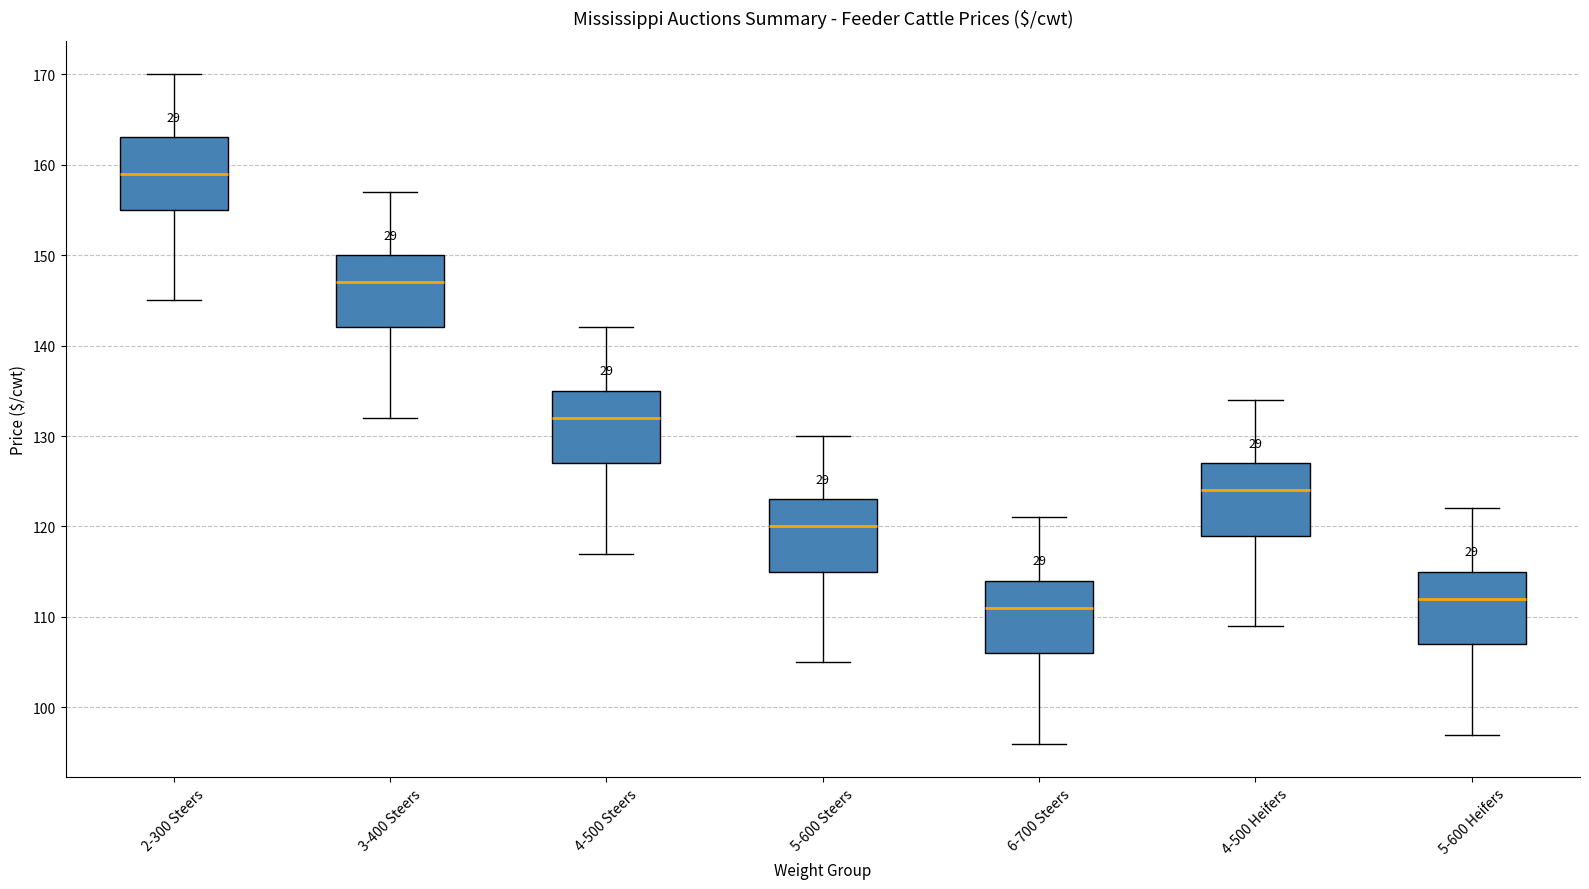

Reading left to right, transcribe this box plot: for each box, give where its median line is, the range the box spans, and where its two whiskers end, as read against the y-axis. The values are not printed on the chart, so give them approximately, as read against the axis.

2-300 Steers: median 159, box 155 to 163, whiskers 145 to 170
3-400 Steers: median 147, box 142 to 150, whiskers 132 to 157
4-500 Steers: median 132, box 127 to 135, whiskers 117 to 142
5-600 Steers: median 120, box 115 to 123, whiskers 105 to 130
6-700 Steers: median 111, box 106 to 114, whiskers 96 to 121
4-500 Heifers: median 124, box 119 to 127, whiskers 109 to 134
5-600 Heifers: median 112, box 107 to 115, whiskers 97 to 122